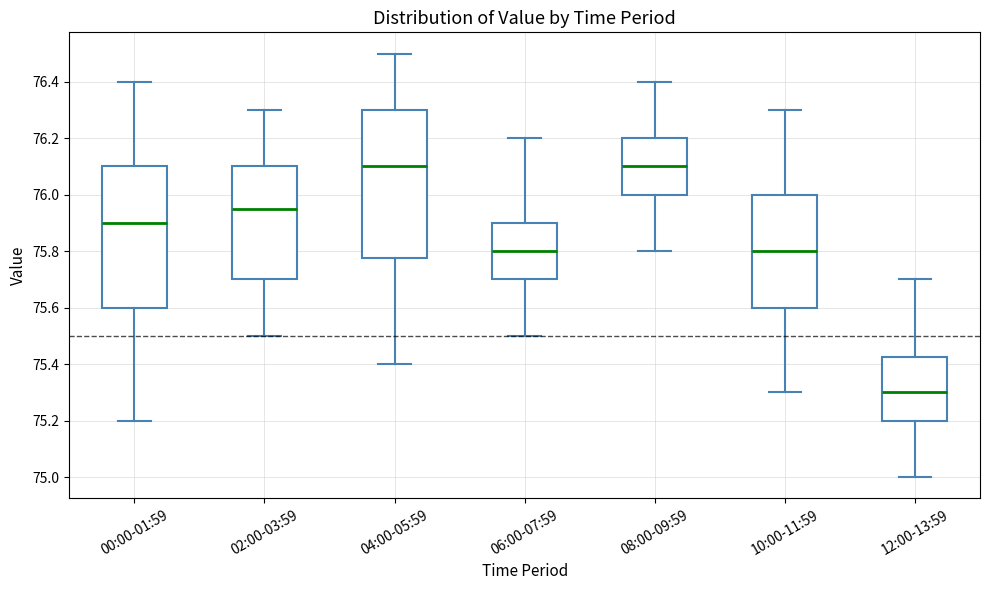

Reading left to right, transcribe this box plot: for each box, give where its median line is, the range the box spans, and where its two whiskers end, as read against the y-axis. The values are not printed on the chart, so give them approximately, as read against the axis.

00:00-01:59: median 75.90, box 75.60 to 76.10, whiskers 75.20 to 76.40
02:00-03:59: median 75.96, box 75.70 to 76.10, whiskers 75.50 to 76.30
04:00-05:59: median 76.10, box 75.78 to 76.30, whiskers 75.40 to 76.50
06:00-07:59: median 75.80, box 75.70 to 75.90, whiskers 75.50 to 76.20
08:00-09:59: median 76.10, box 76.00 to 76.20, whiskers 75.80 to 76.40
10:00-11:59: median 75.80, box 75.60 to 76.00, whiskers 75.30 to 76.30
12:00-13:59: median 75.30, box 75.20 to 75.42, whiskers 75.00 to 75.70